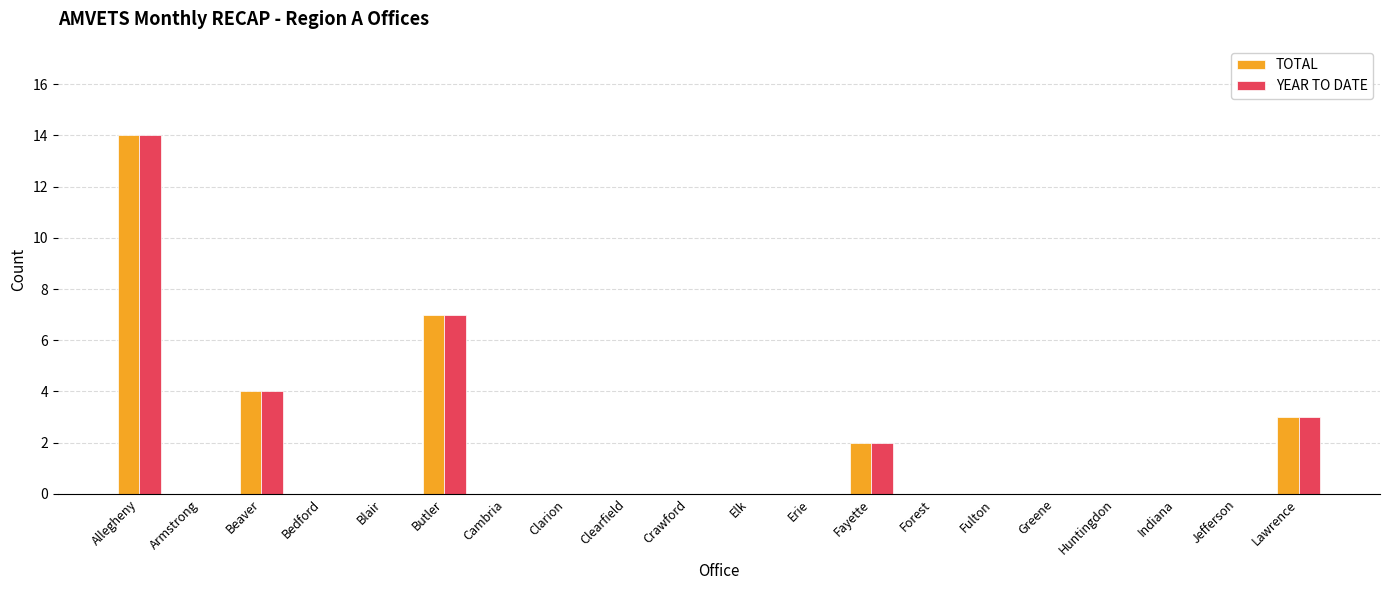

At which category is the sum across all series the highest?

Allegheny